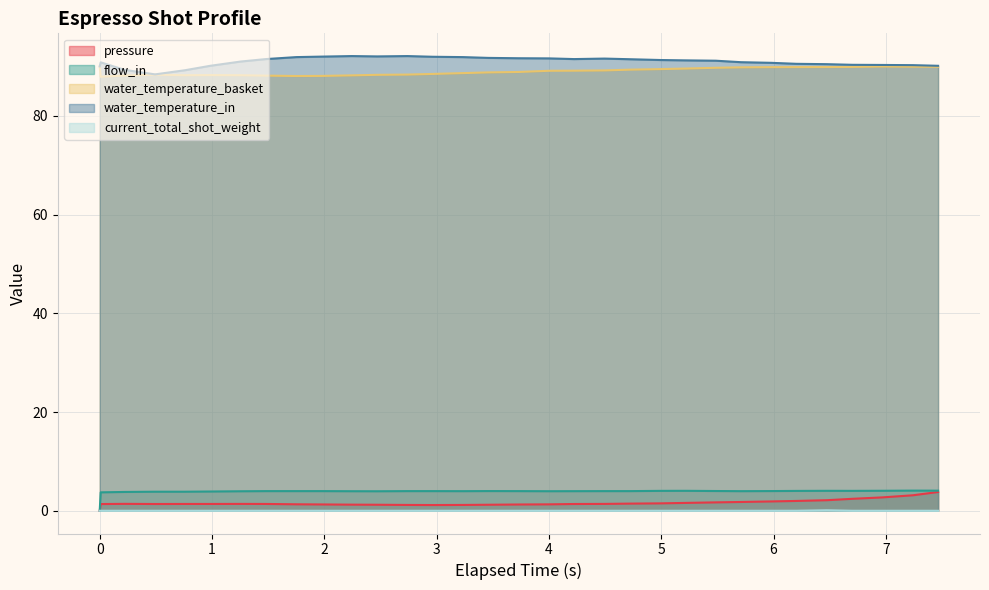

Which series has the largest range (max minus min)?

flow_in